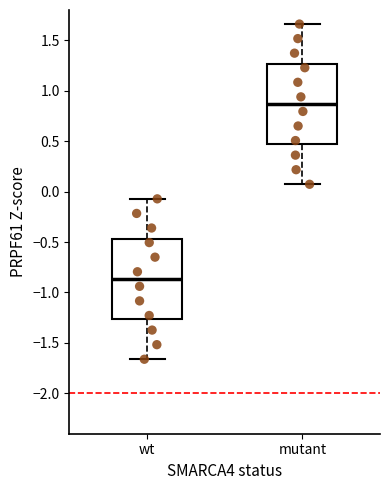

Which box has the highest median line?

mutant